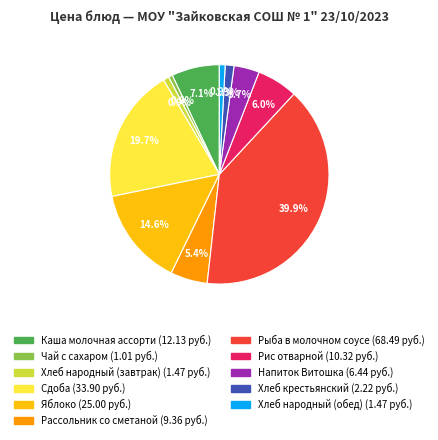

Which category has the biggest portion of the pie?

Рыба в молочном соусе